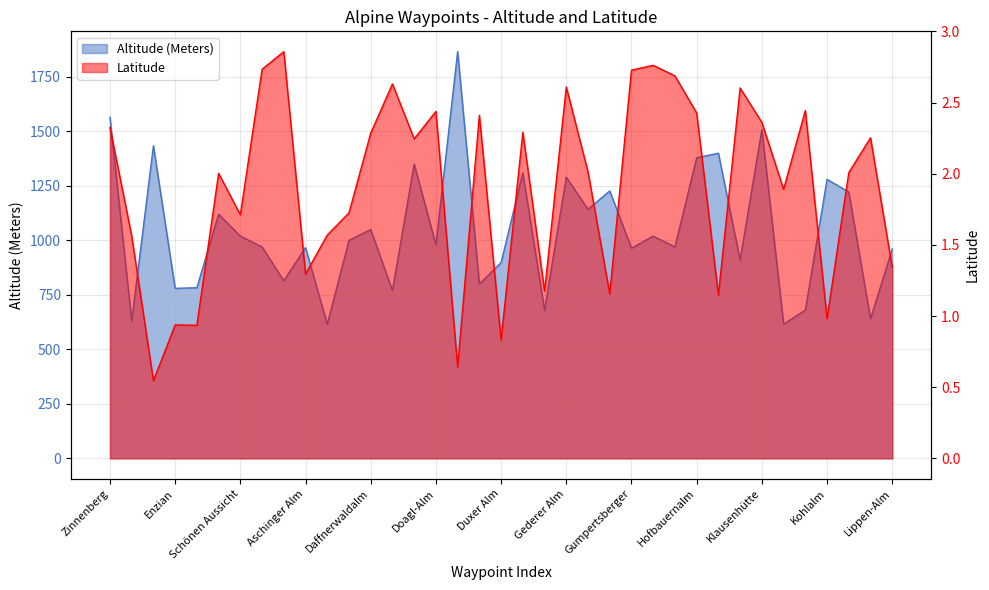

What is the highest value of the Lat series?

2.9